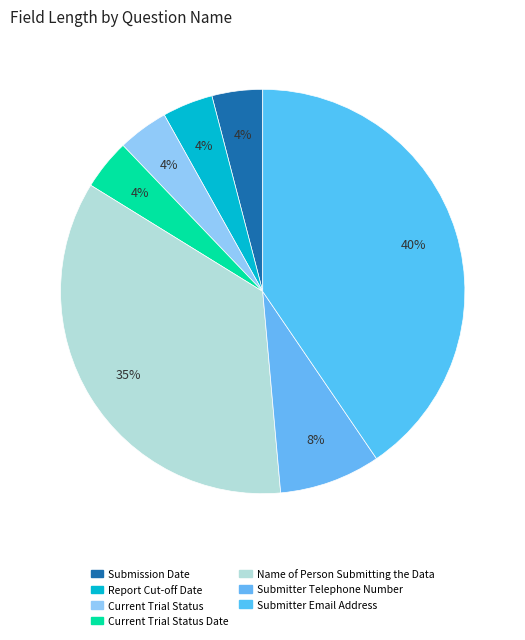

To the nearest percent, what percentage of the pie is Report Cut-off Date?

4%